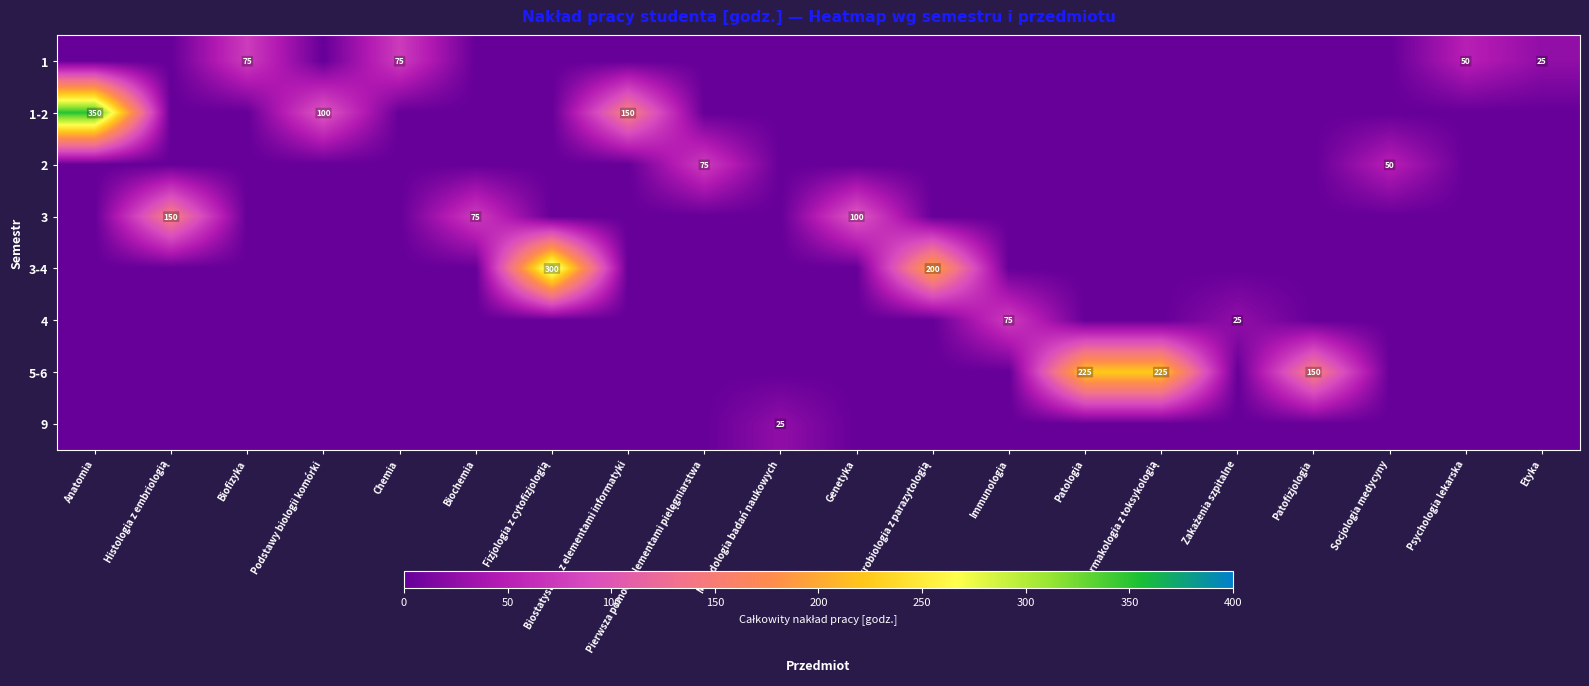

Is it true that 1-2 equals 92 at Anatomia?

False